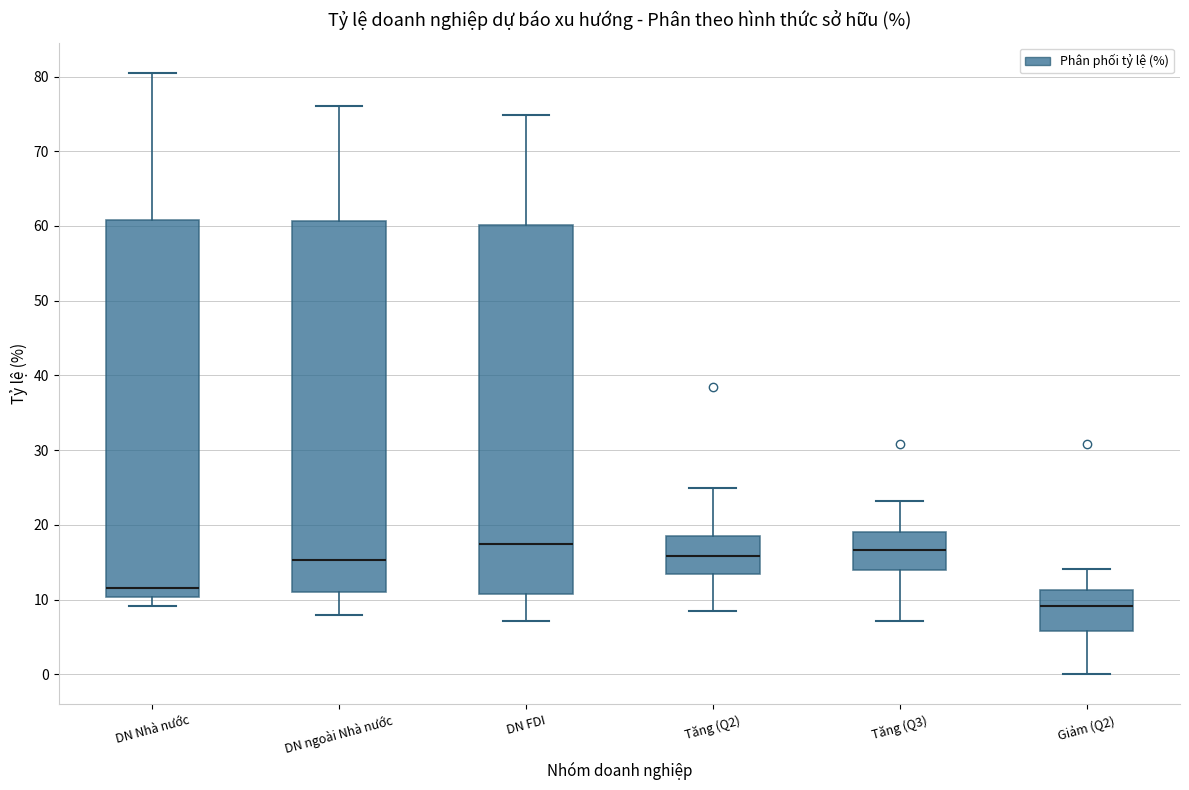

Reading left to right, transcribe this box plot: for each box, give where its median line is, the range the box spans, and where its two whiskers end, as read against the y-axis. The values are not printed on the chart, so give them approximately, as read against the axis.

DN Nhà nước: median 12, box 10 to 61, whiskers 9 to 81
DN ngoài Nhà nước: median 15, box 11 to 61, whiskers 8 to 76
DN FDI: median 18, box 11 to 60, whiskers 7 to 75
Tăng (Q2): median 16, box 13 to 18, whiskers 9 to 25
Tăng (Q3): median 17, box 14 to 19, whiskers 7 to 23
Giảm (Q2): median 9, box 6 to 11, whiskers 0 to 14